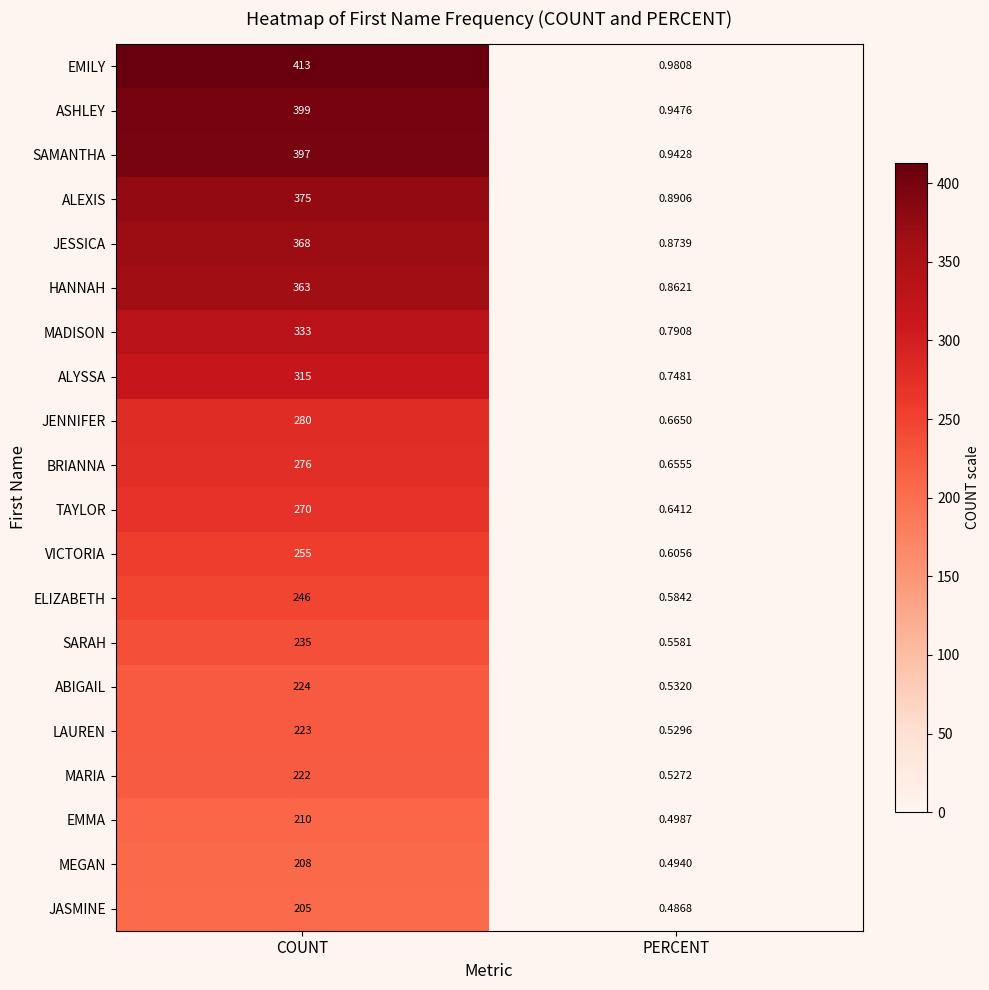

Which series has the largest range (max minus min)?

EMILY